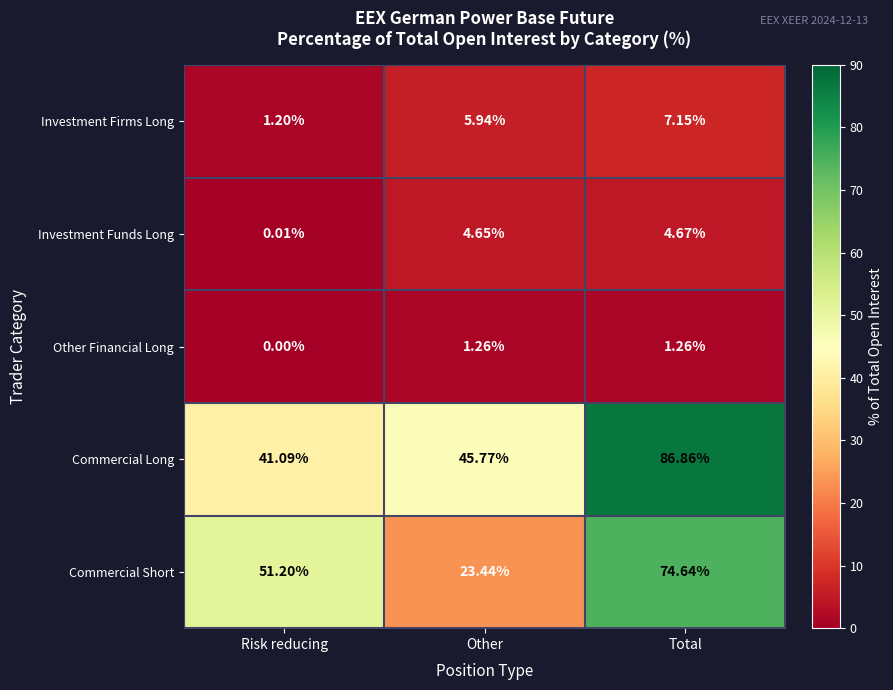

Which series changed the most between Risk reducing and Total?

Commercial Long